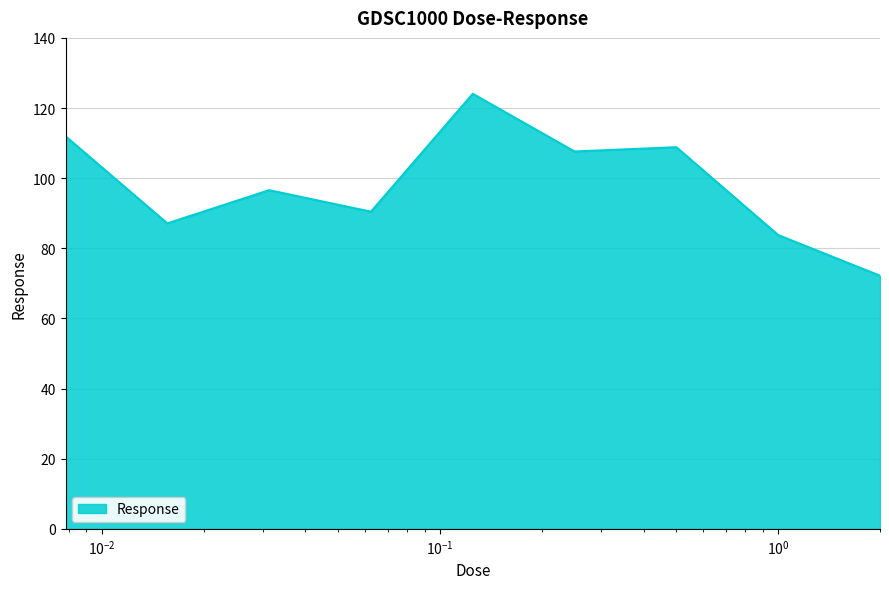

What is the difference between the maximum and minimum values?

51.9